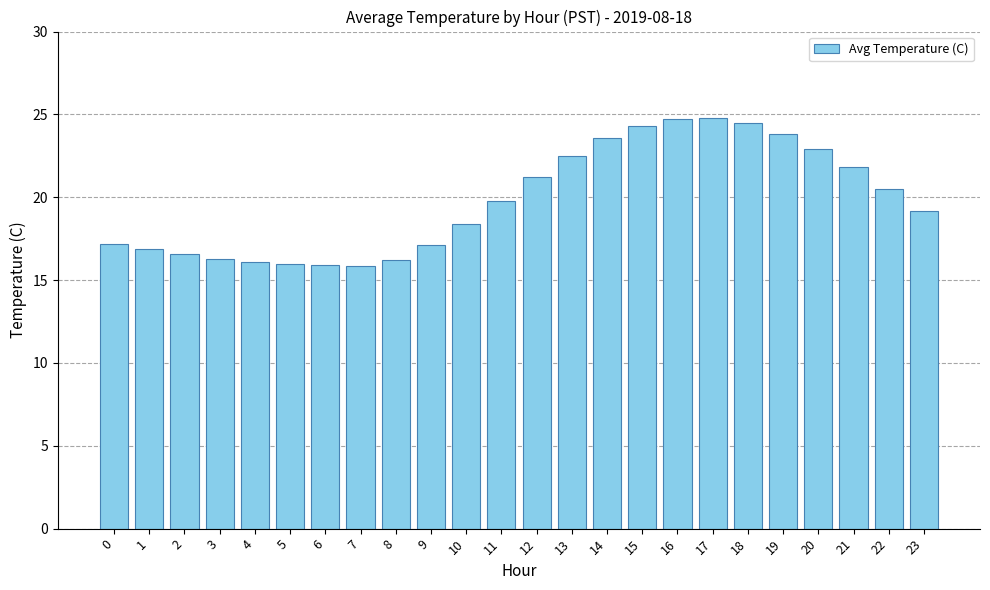

Approximately how many times larger is the value at 14 compared to 8?

1.5